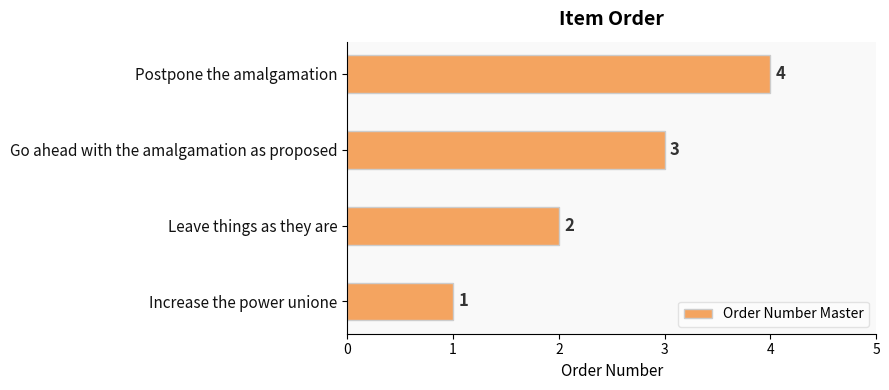

Read the value at Postpone the amalgamation.

4